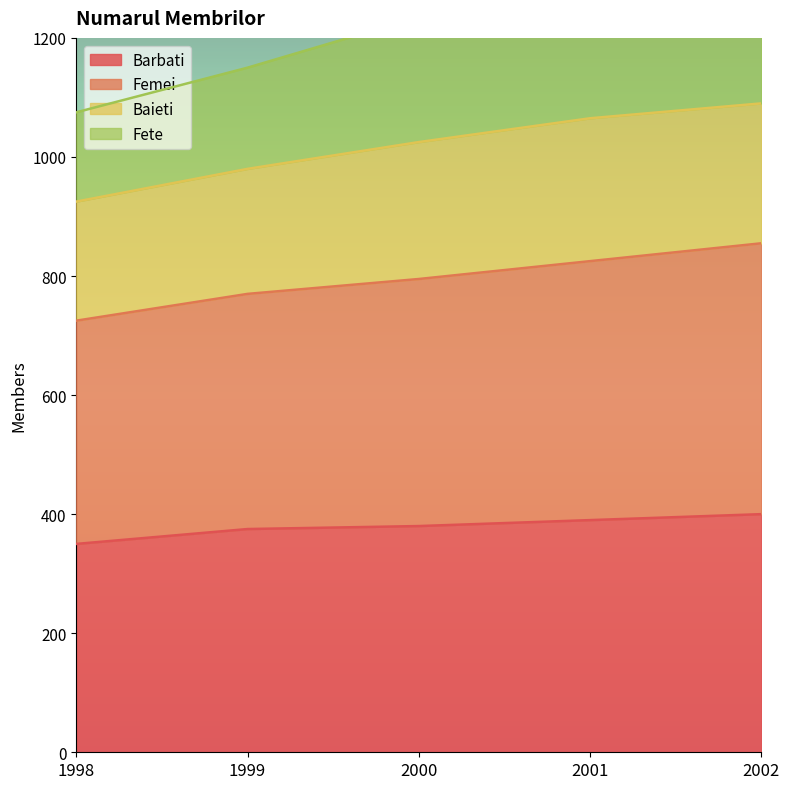

True or false: Fete has more than 1 points higher than both neighbors.

False